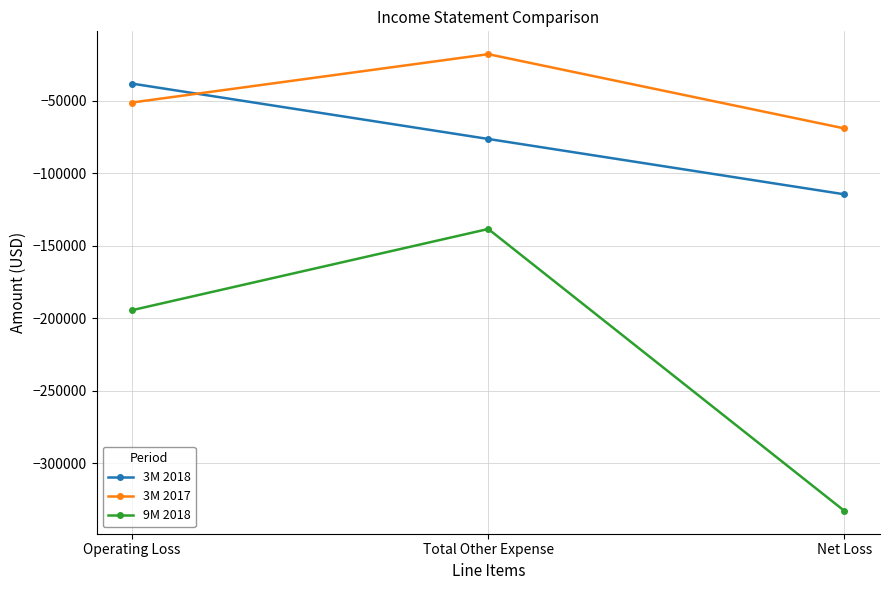

How many 3M 2017 values are between -69079 and -17870?

3